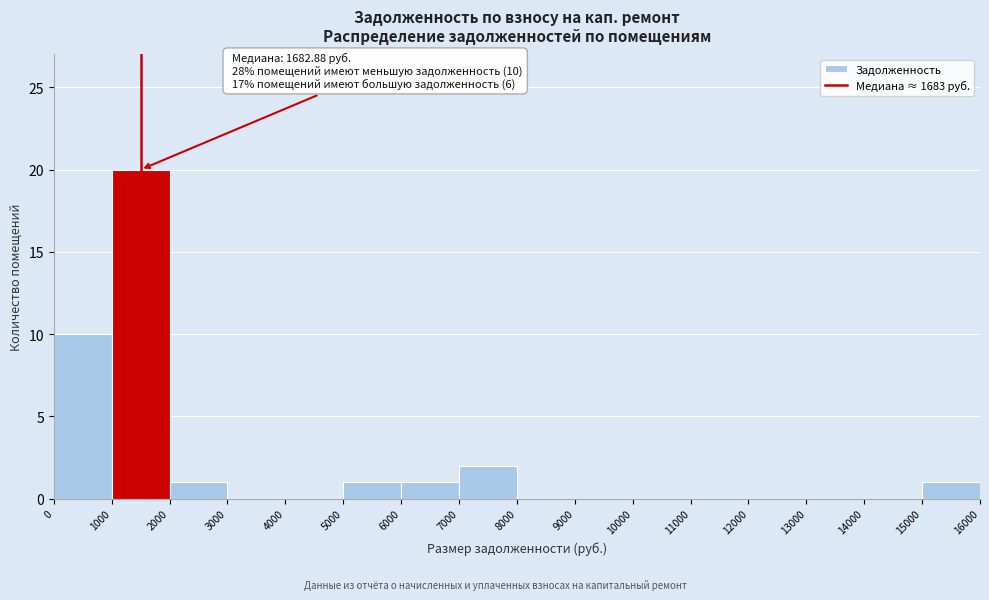

Over which range of the x-axis is the bar tallest?

1000 to 2000